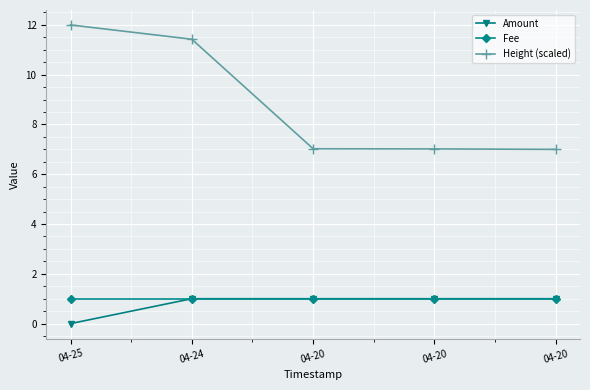

What are all the series names shown in the legend?

Amount, Fee, Height (scaled)